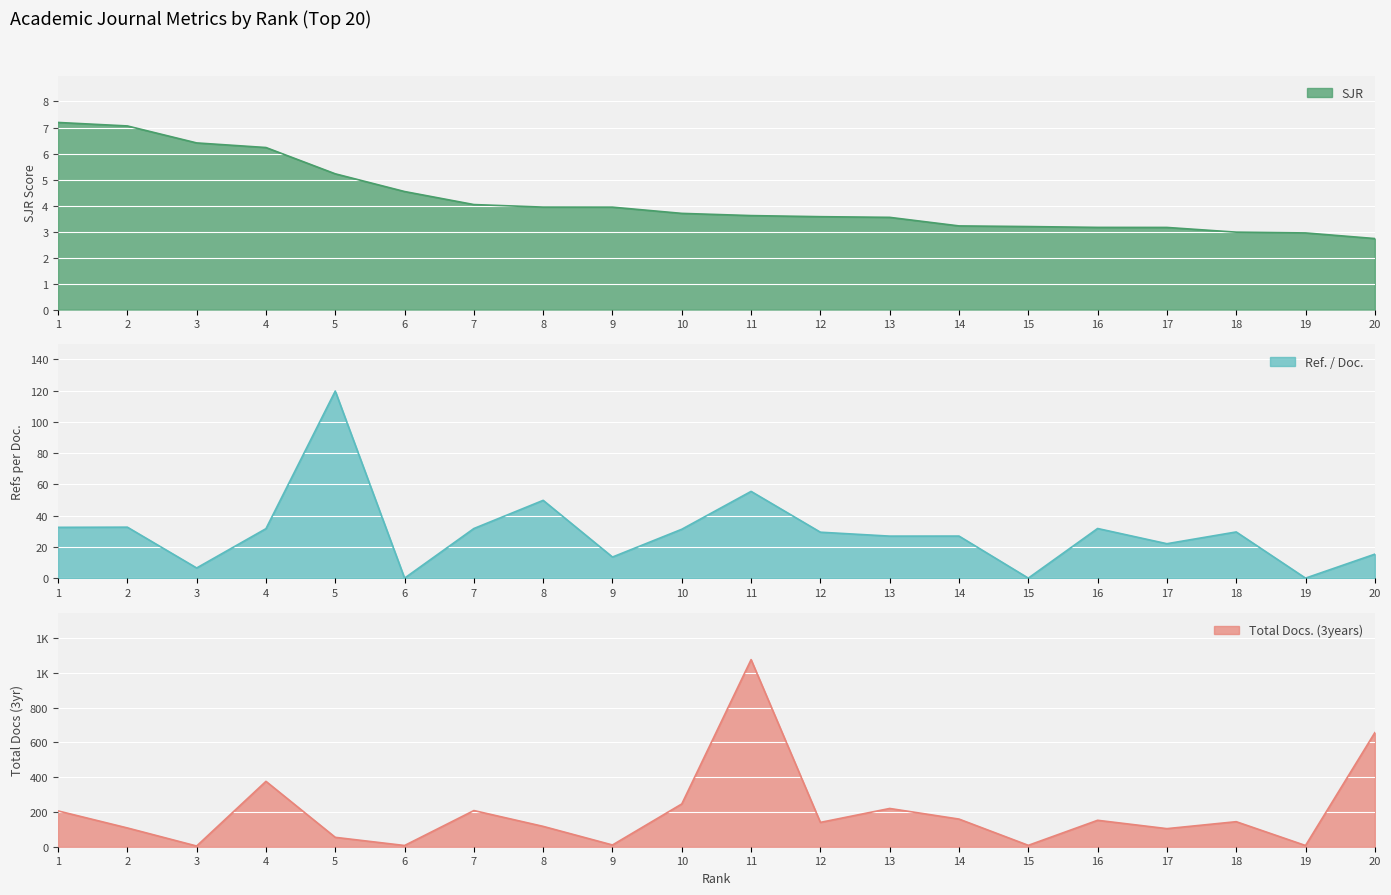

What is the minimum value for SJR?

2.7